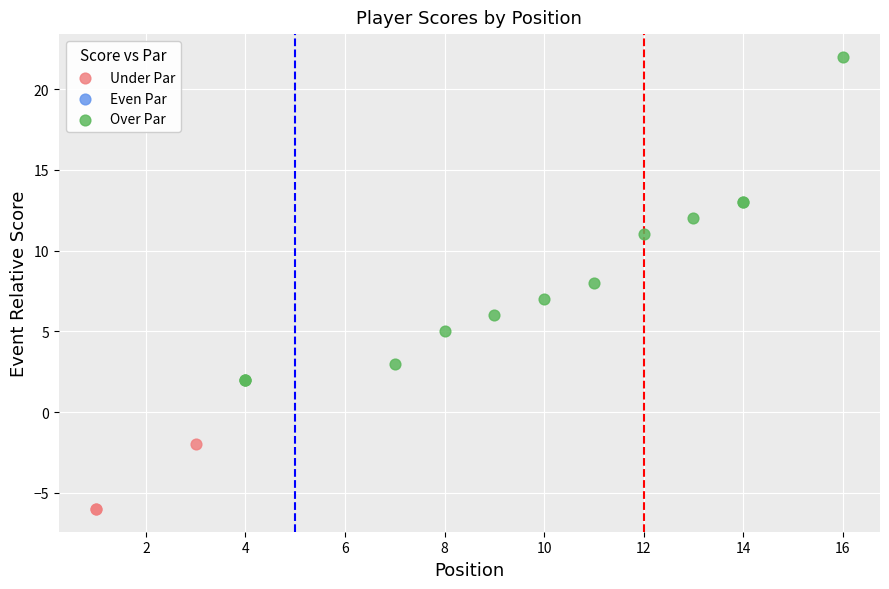

Which series reaches the minimum Y coordinate?

Under Par